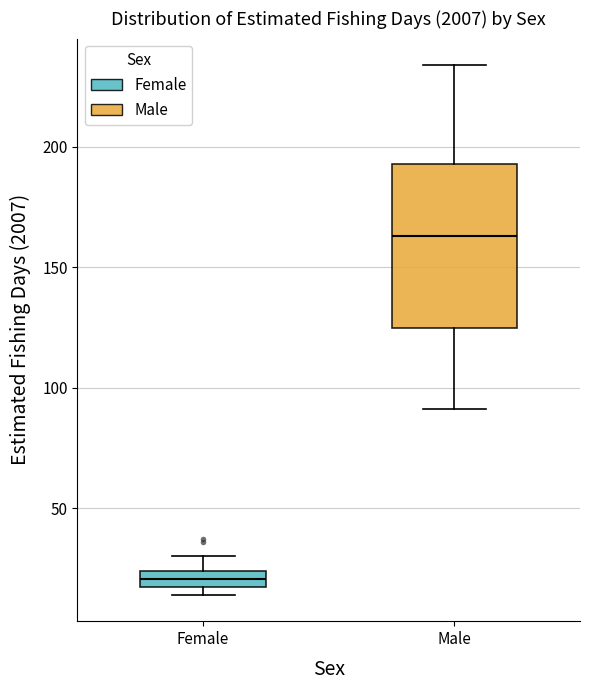

Which box has the lowest median line?

Female